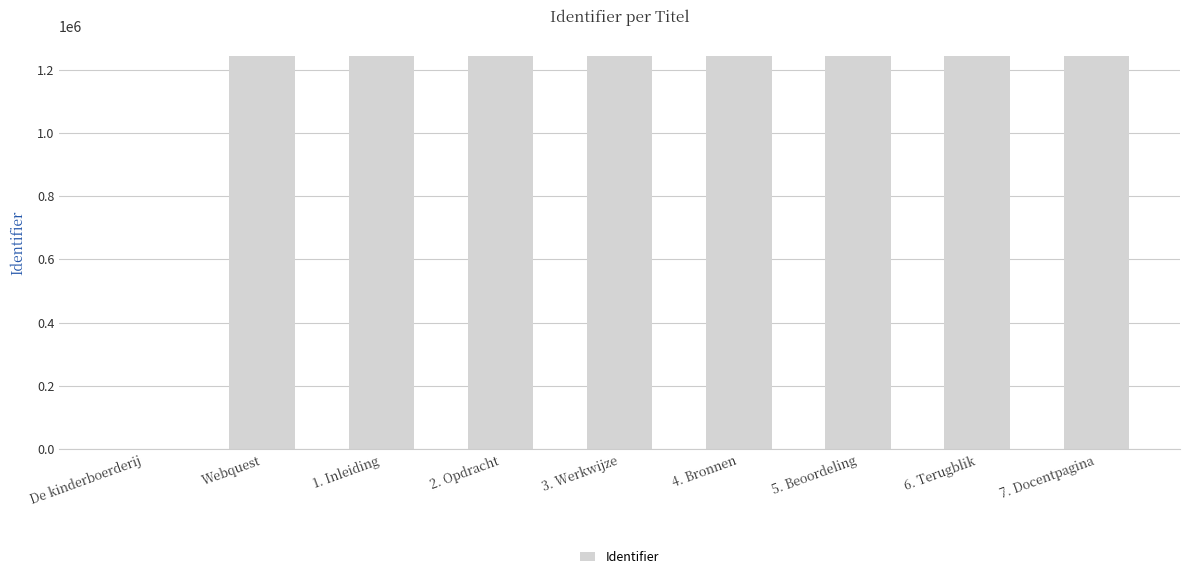

Where is the data nearest to the value 622020?

Webquest